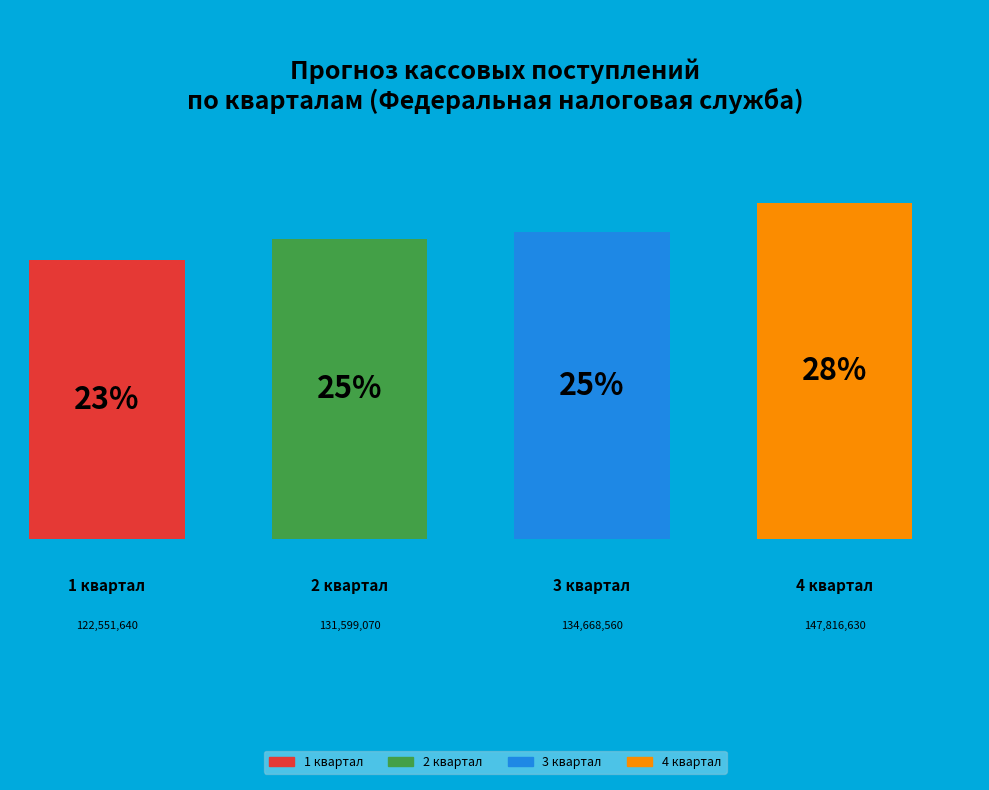

Which category has the smallest portion of the pie?

1 квартал